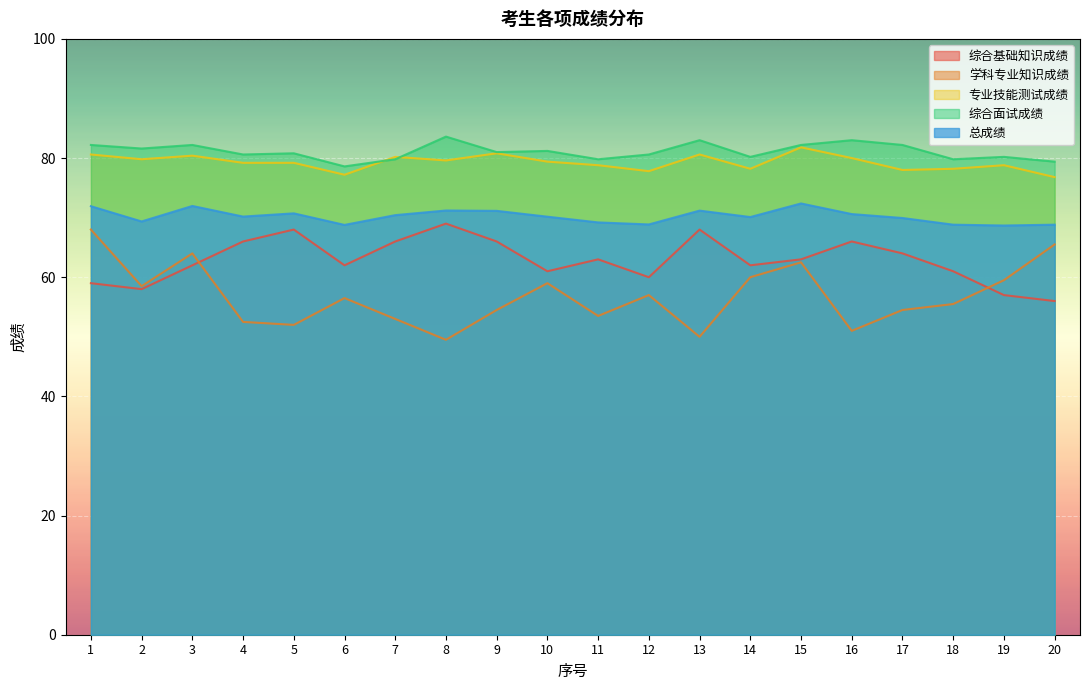

Between 18 and 19, which series saw the biggest shift?

综合基础知识成绩